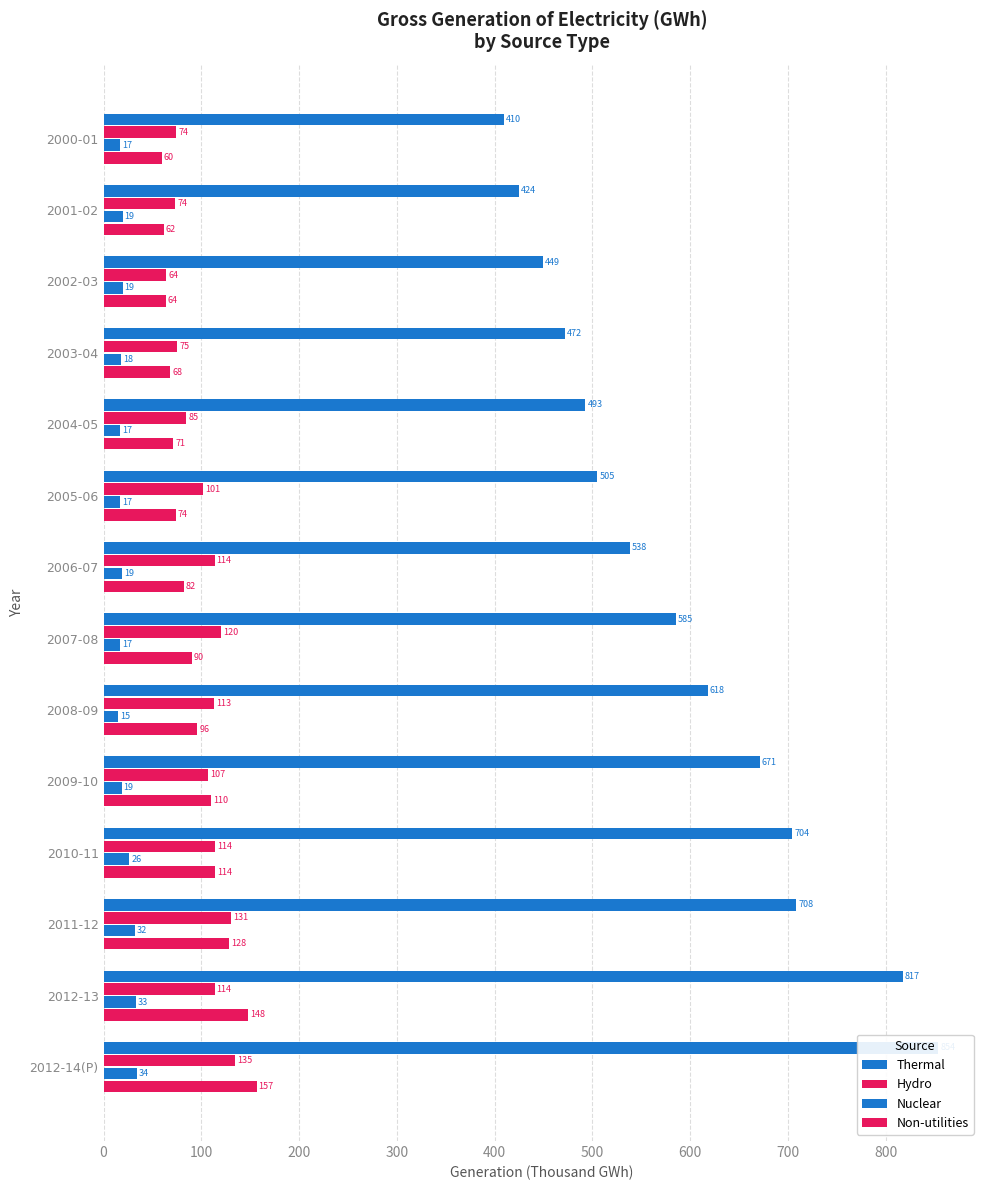

How many values in the Nuclear series exceed 18?

8